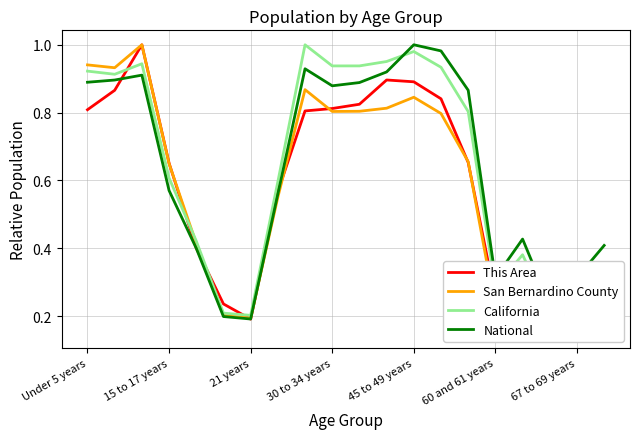

True or false: National has a value of 0.1 at 21 years.

False